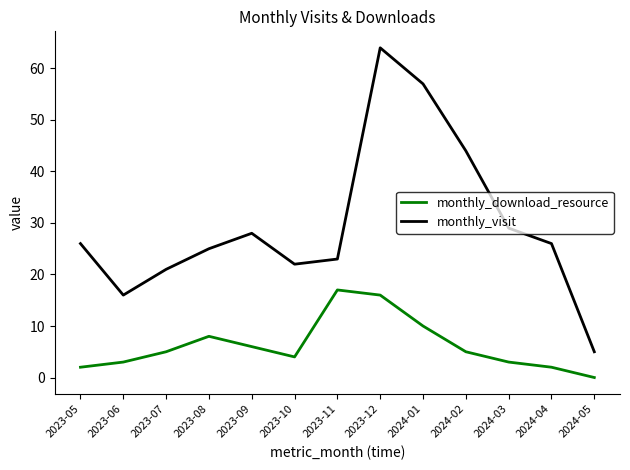

How many series are shown in this chart?

2